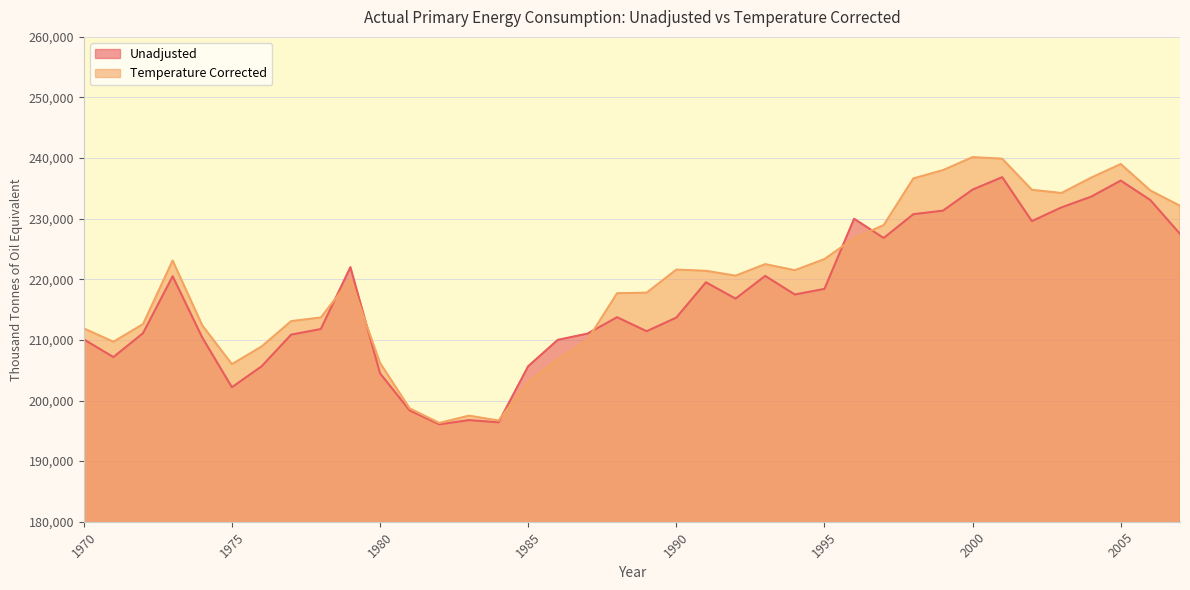

List the series in order of their overall mean, lowest first.

Unadjusted, Temperature Corrected